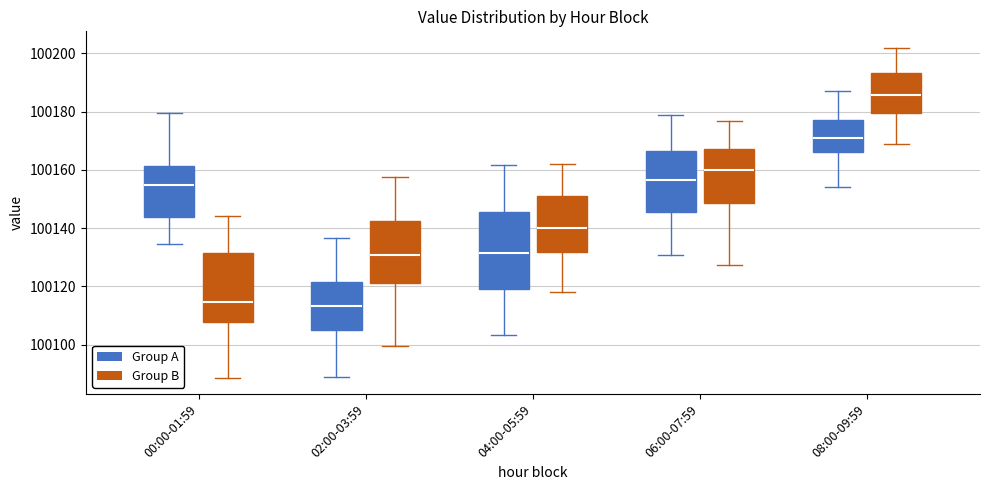

Where is the lower edge of the box for 02:00-03:59 (Group B) on the y-axis? The values are not printed on the chart, so give them approximately, as read against the axis.

100122